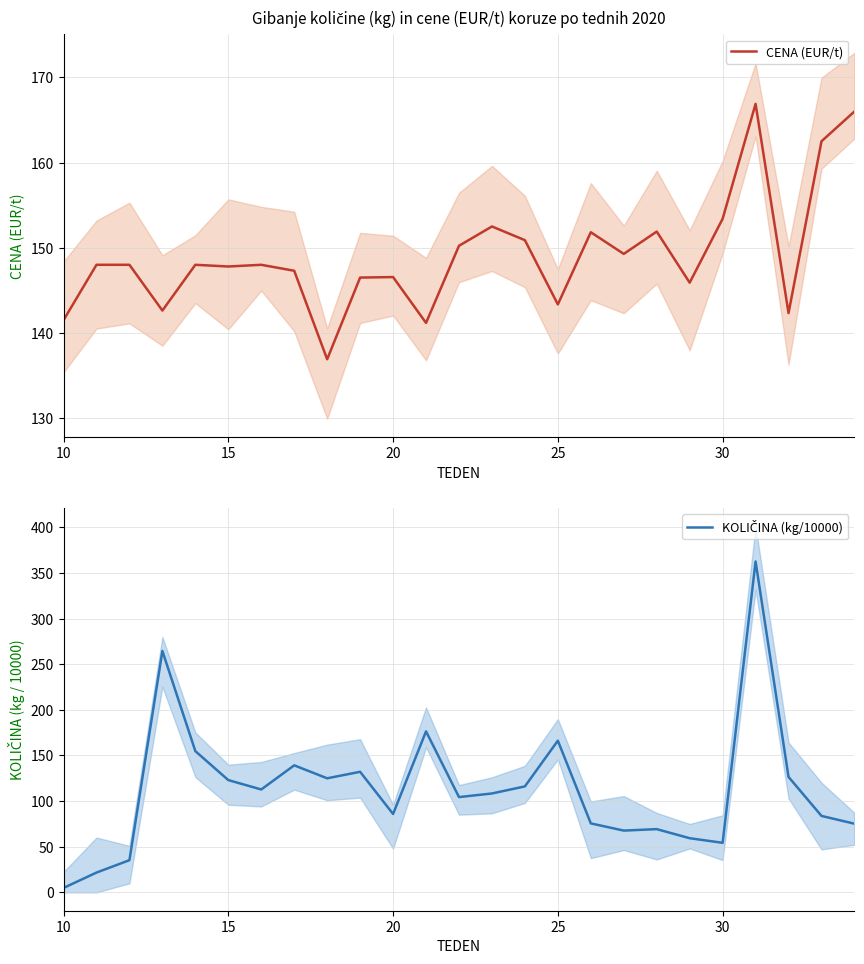

What is the difference between the maximum and second lowest values in the CENA (EUR/t) series?

25.7